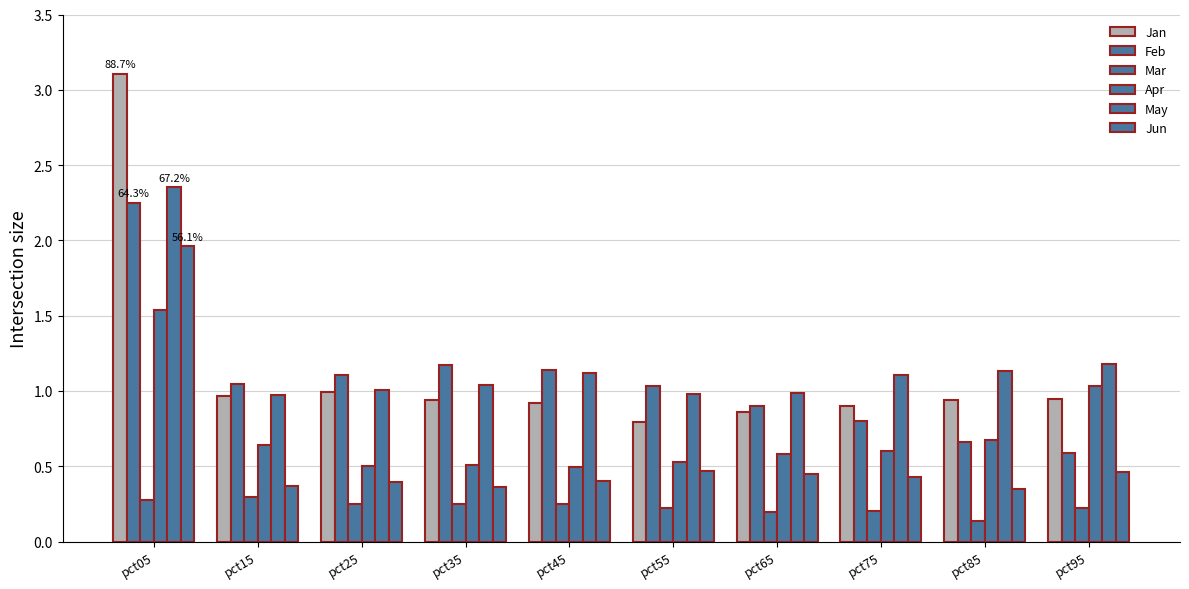

Rank the series at pct25 from highest to lowest value.

Feb, May, Jan, Apr, Jun, Mar